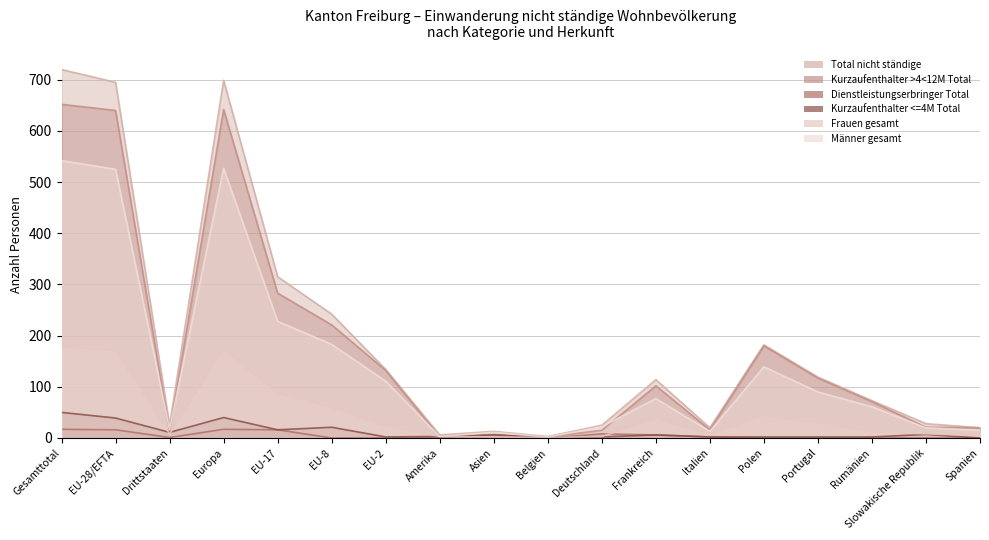

At which label does Total nicht ständige first exceed 114?

Gesamttotal